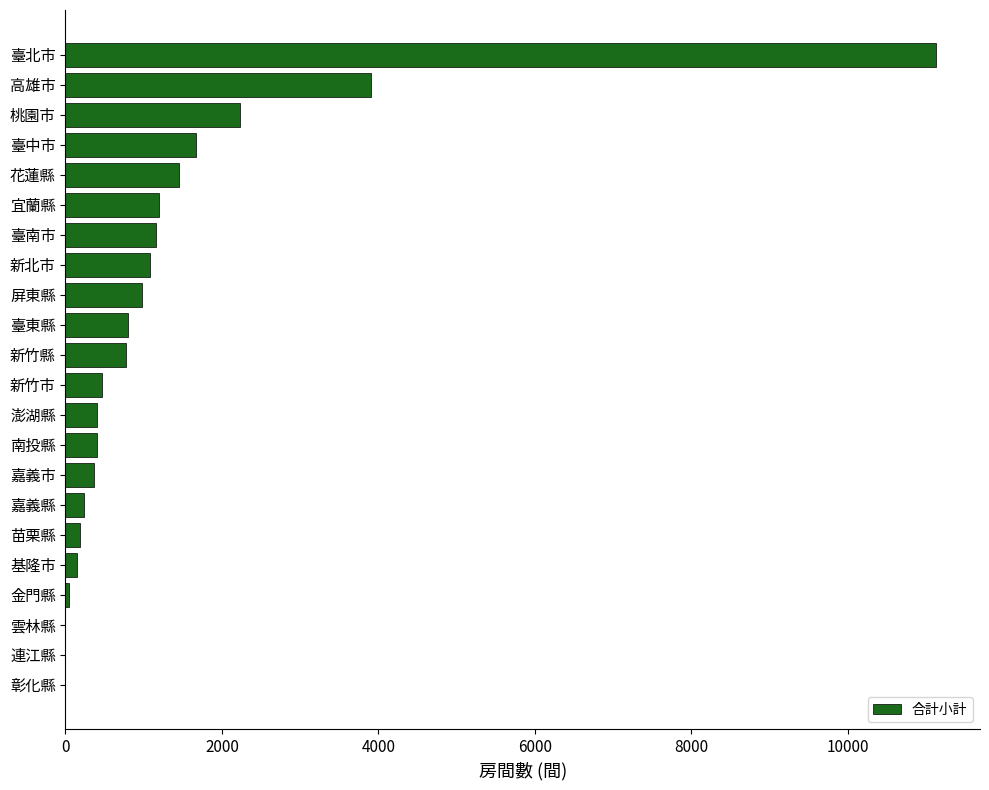

Where is the data nearest to the value 5568?

高雄市